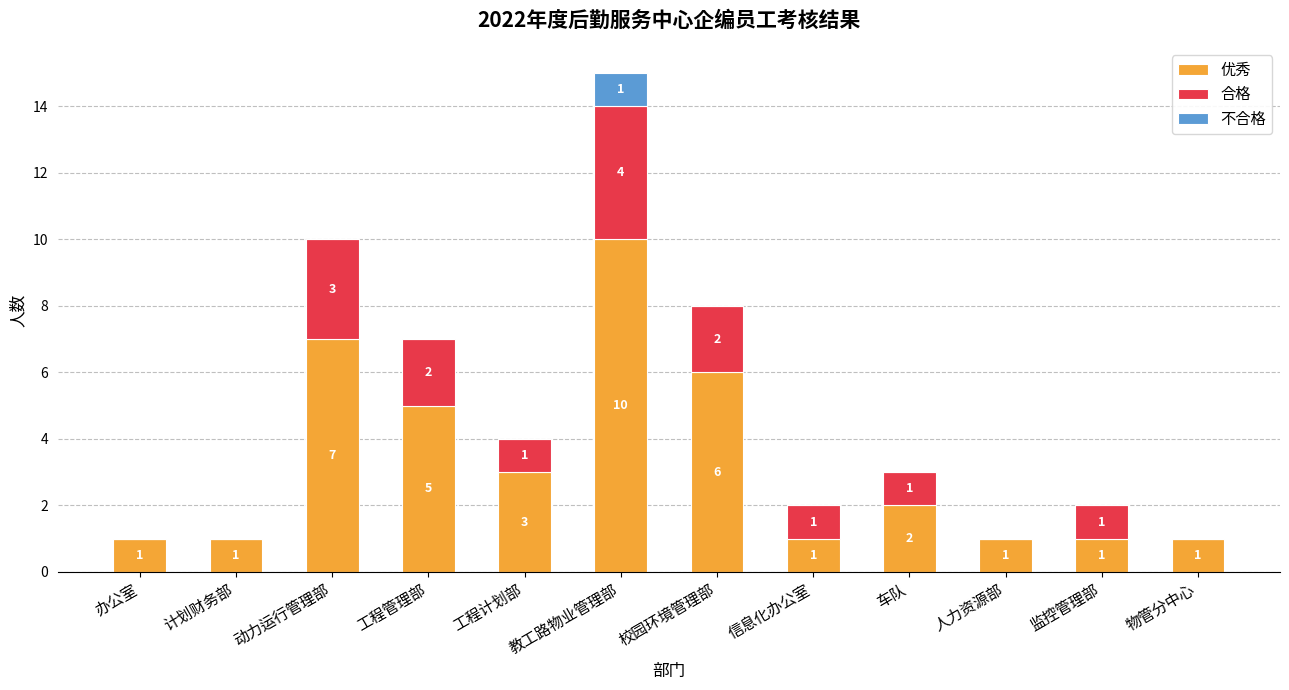

Which category has the highest value in the 优秀 series?

教工路物业管理部